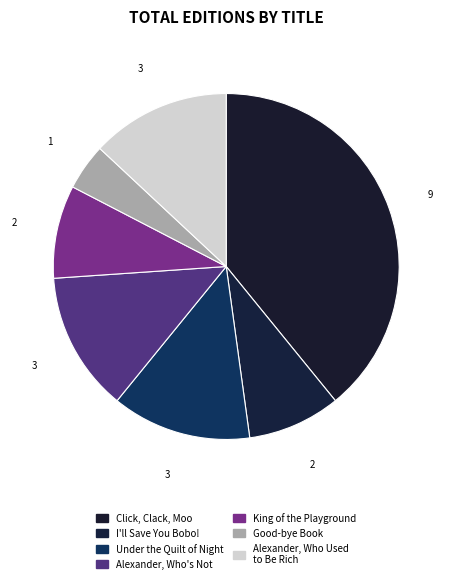

Count the number of slices in the pie.

7